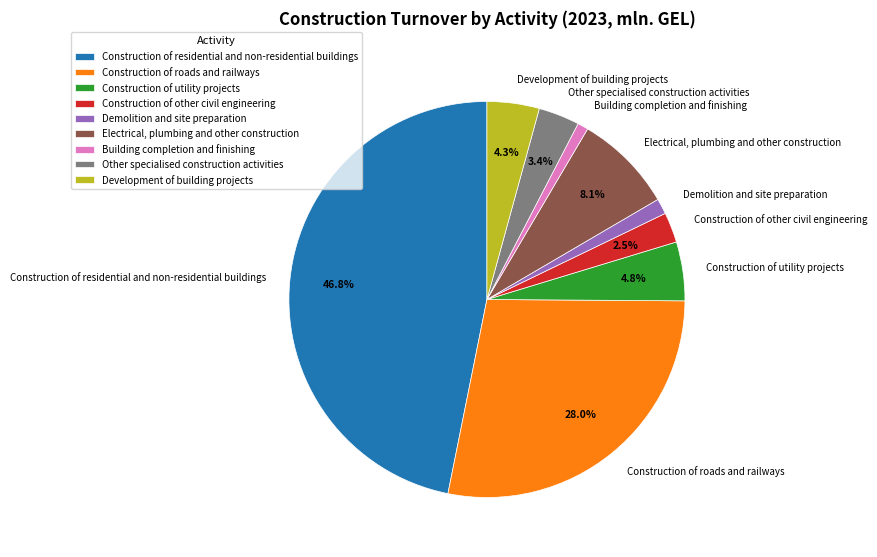

Which slice is the largest?

Construction of residential and non-residential buildings